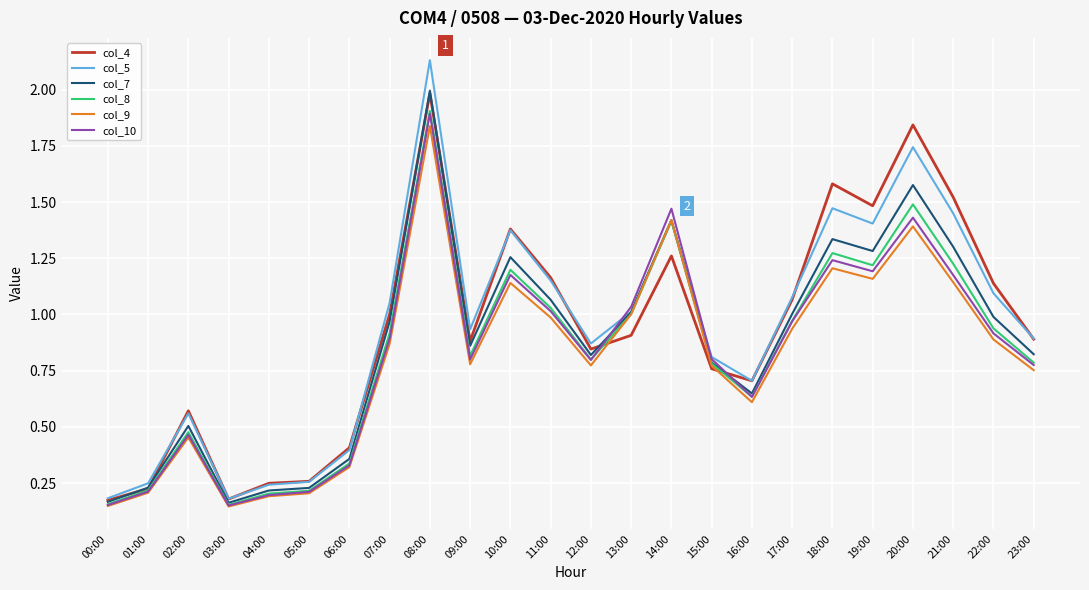

What is the highest value of the col_4 series?

2.0